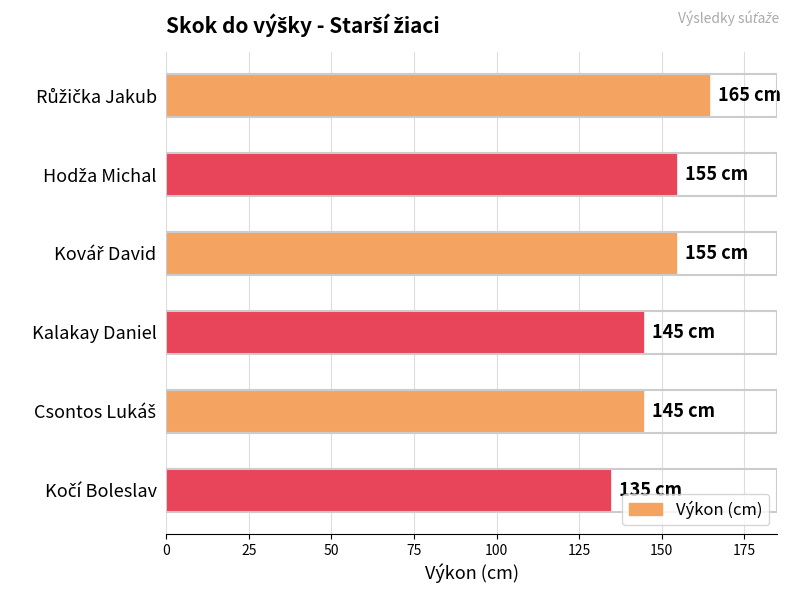

What is the difference between the maximum and minimum values?

30